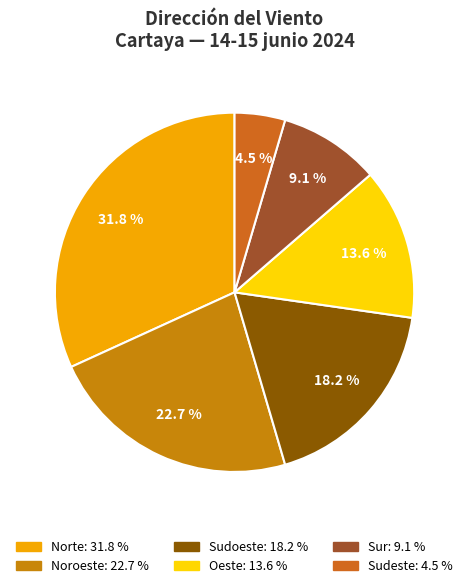

What percentage is the Noroeste slice, to the nearest percent?

23%